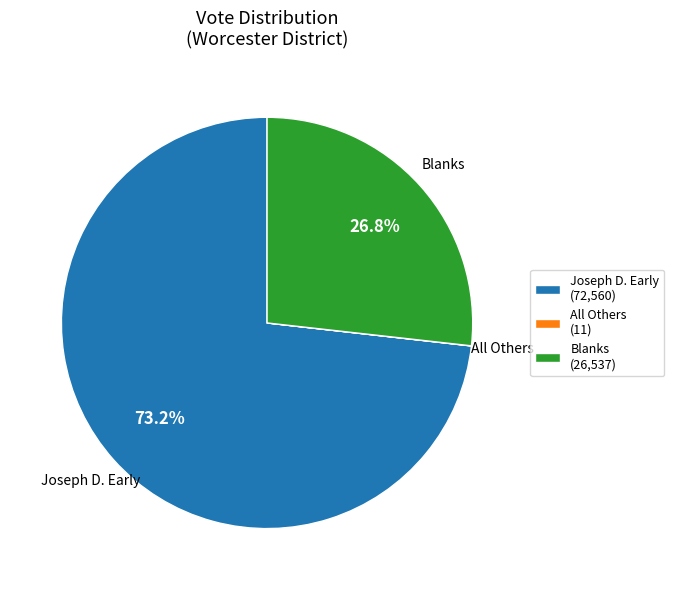

What percentage is NOT represented by Joseph D. Early (72,560)?

26.8%